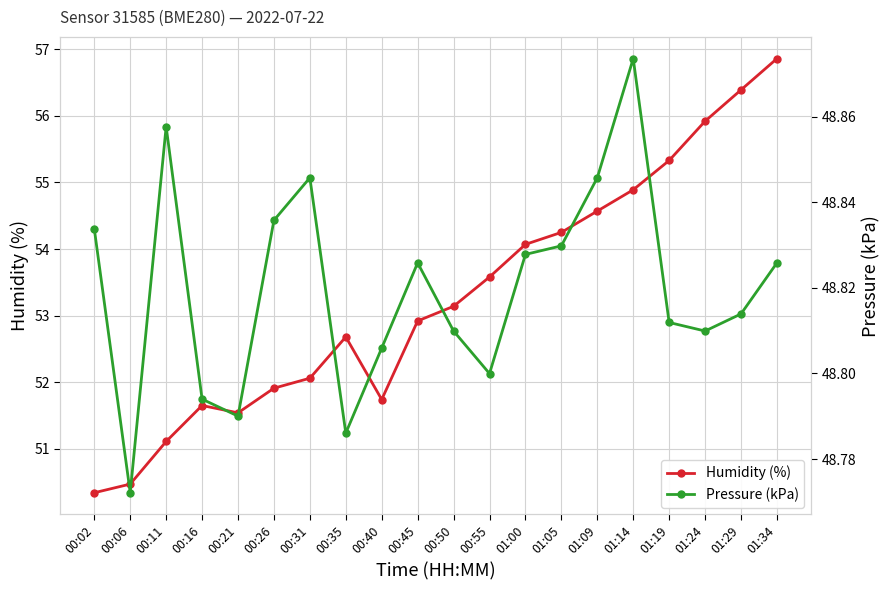

Does the chart have visible grid lines?

Yes